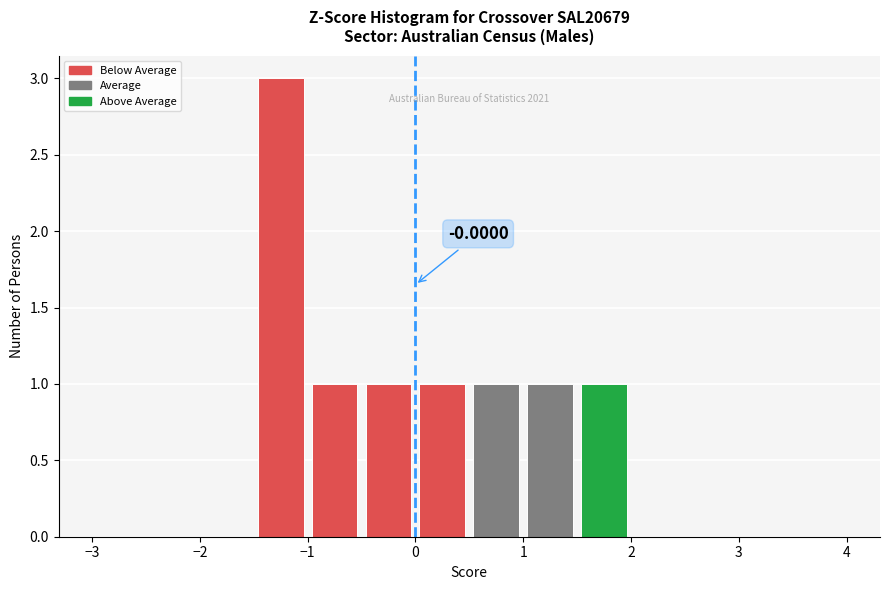

Which range on the x-axis has the tallest bar?

-1.5 to -1.0